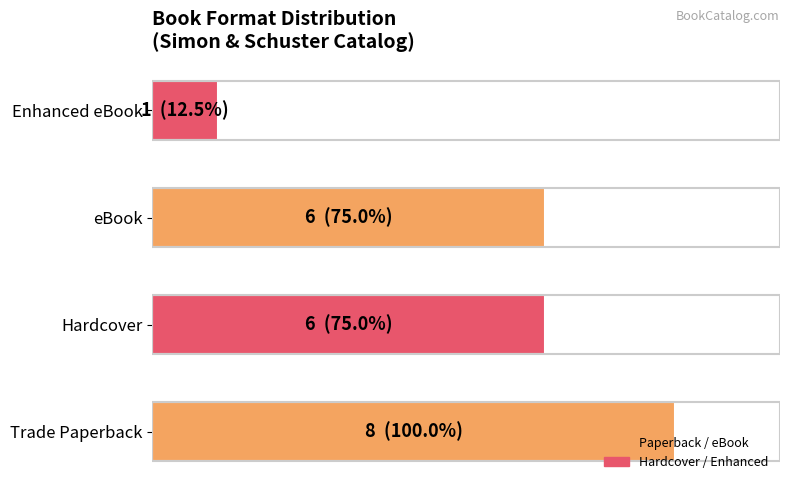

Does the chart contain any negative values?

No